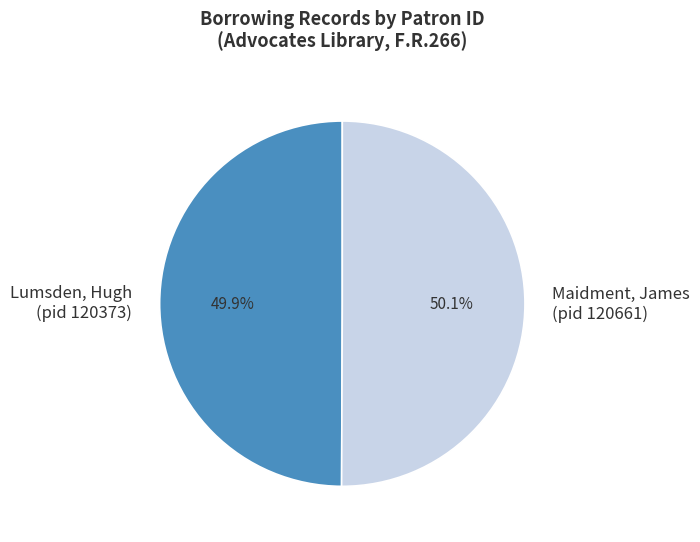

Is there any slice that represents more than half of the pie?

Yes